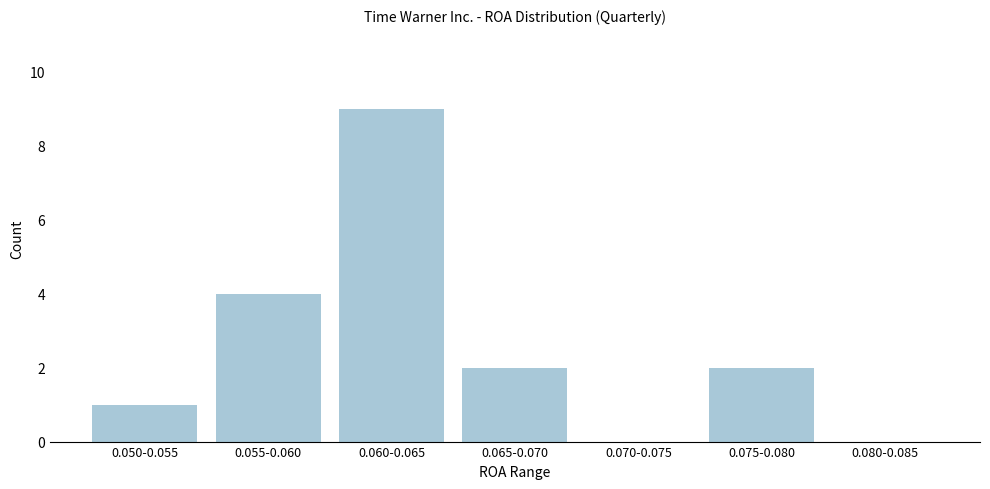

Reading left to right, list all the values displayed in this chart.

0.050-0.055=1	0.055-0.060=4	0.060-0.065=9	0.065-0.070=2	0.070-0.075=0	0.075-0.080=2	0.080-0.085=0